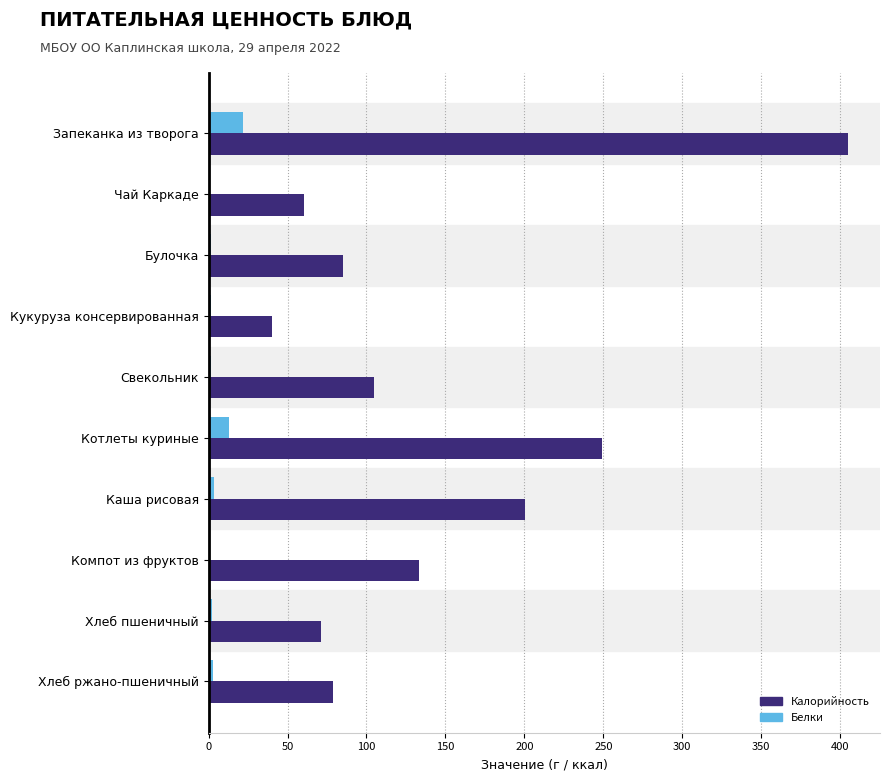

Which series changed the most between Чай Каркаде and Свекольник?

Калорийность